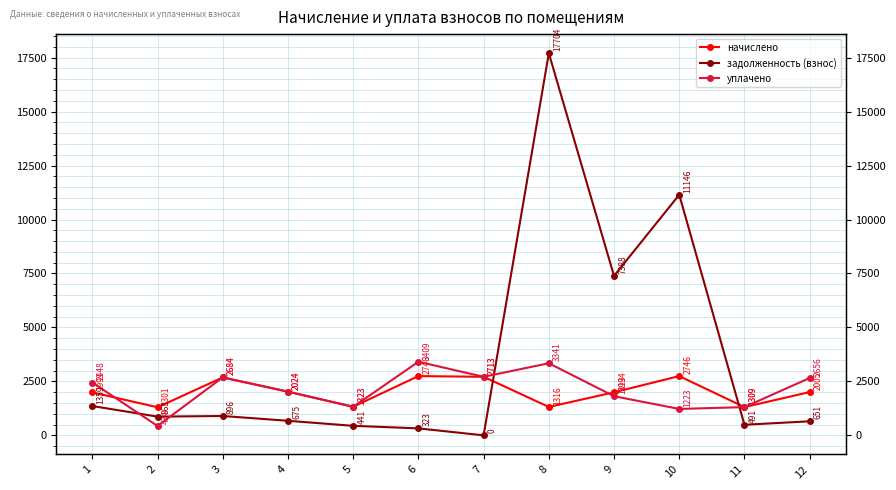

What is the difference between the maximum and second lowest values in the начислено series?

1437.1